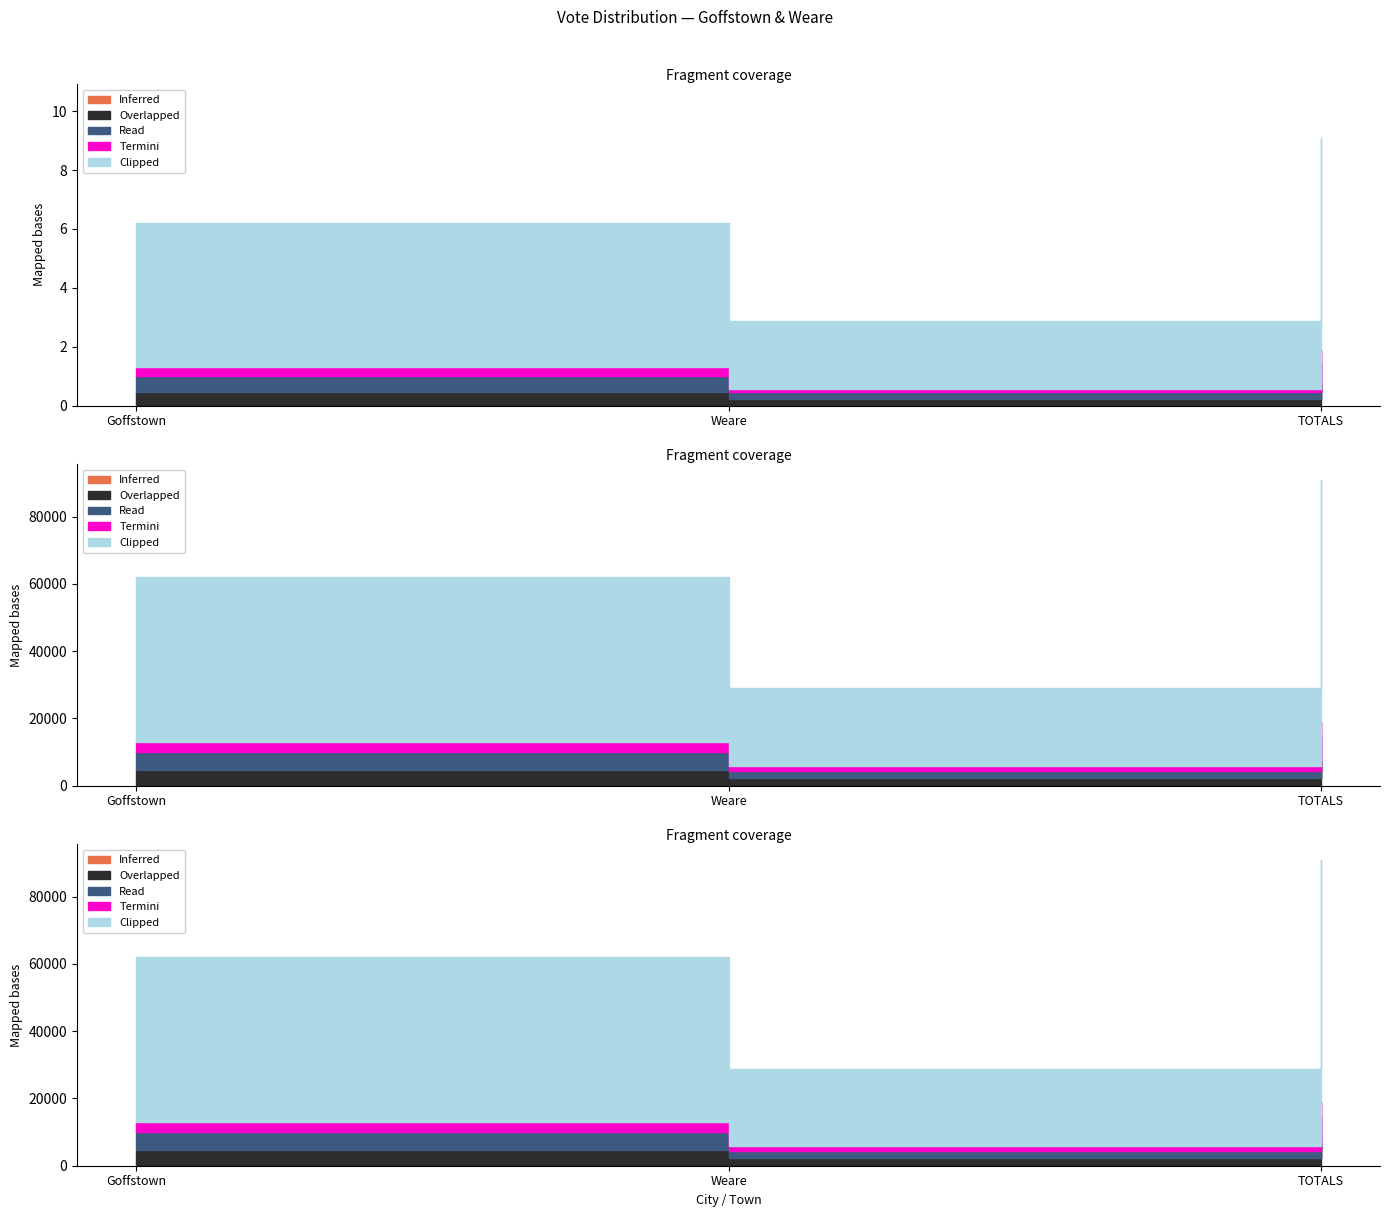

Read the Inferred (Write-Ins) value at TOTALS.

119